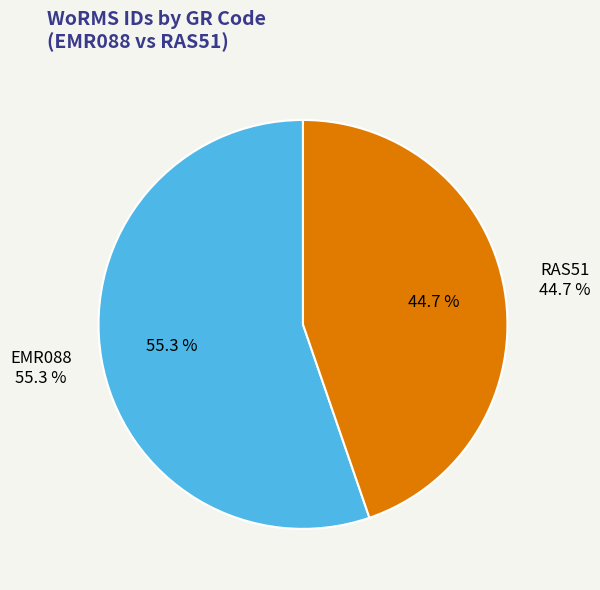

Does any single category account for the majority?

Yes